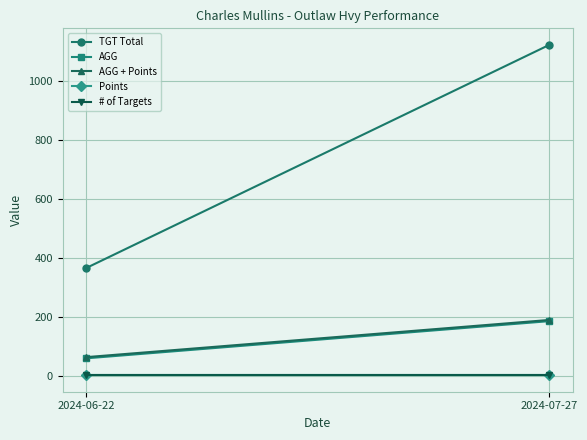

What is the label of the 1st point from the right?

2024-07-27